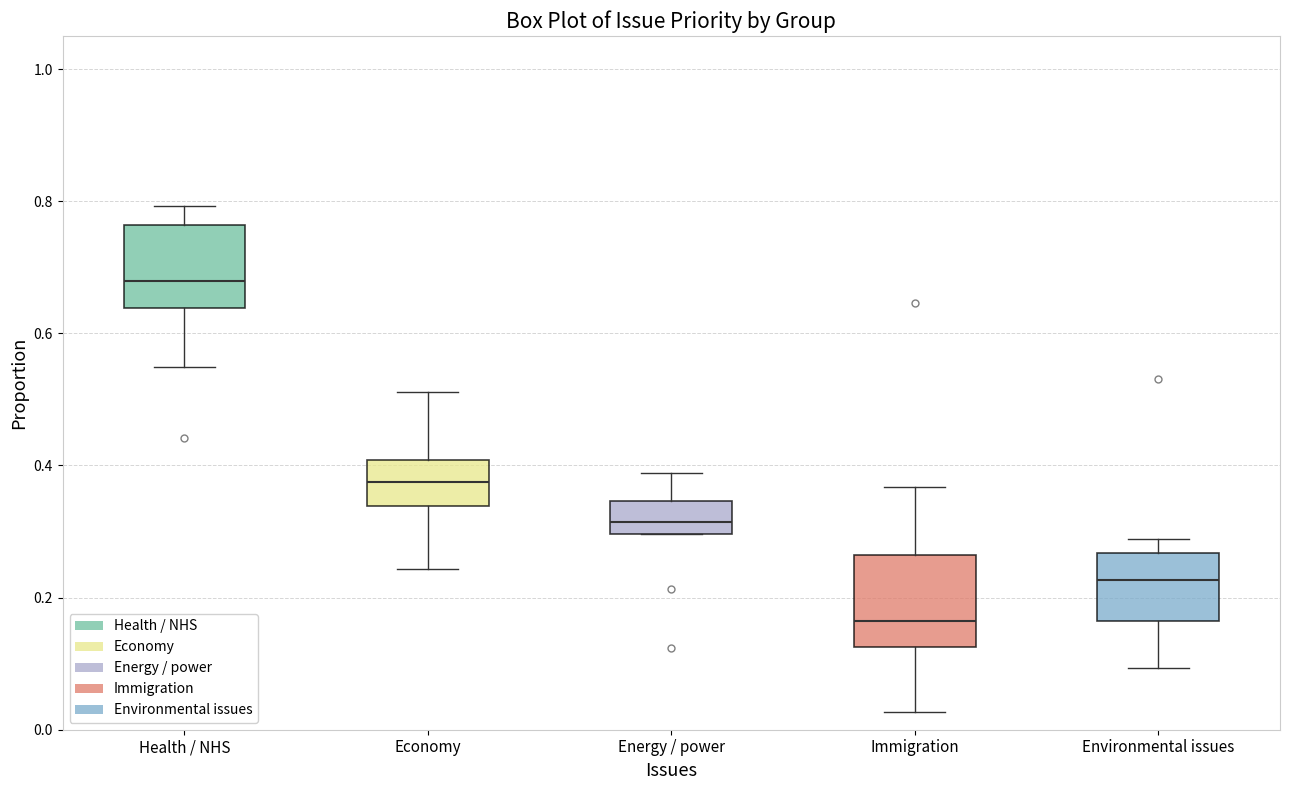

Which box has the highest median line?

Health / NHS